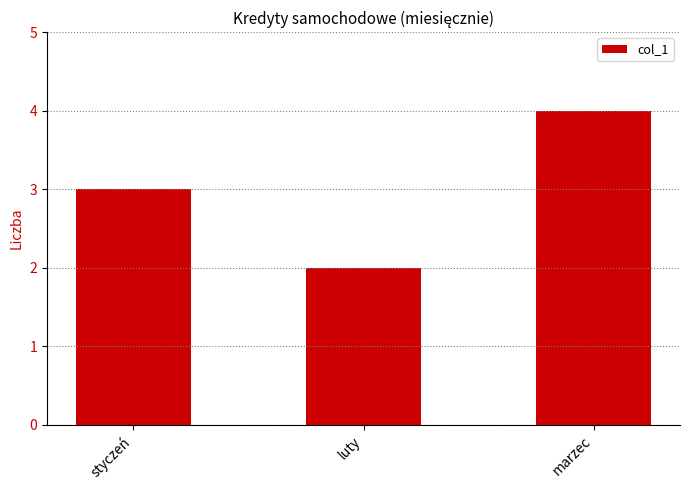

What is the change in value from styczeń to marzec?

+1